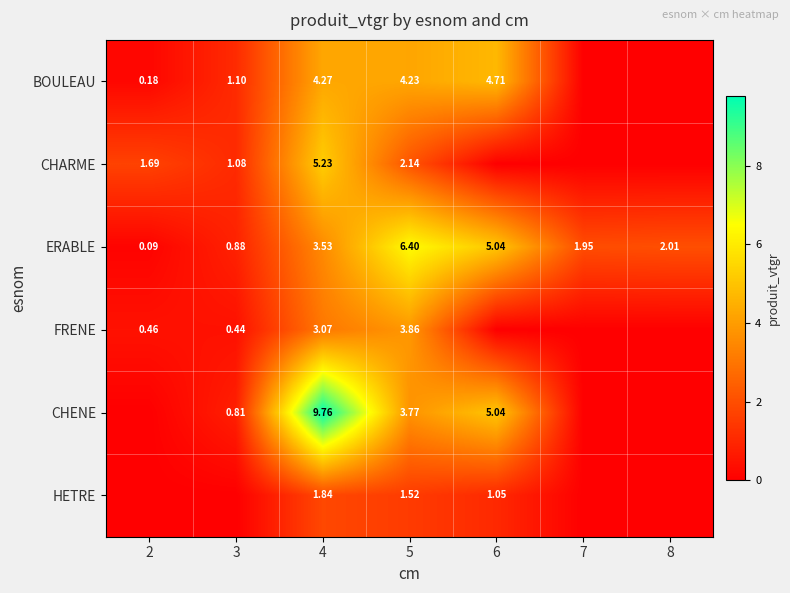

At how many categories does at least one series exceed 7?

1